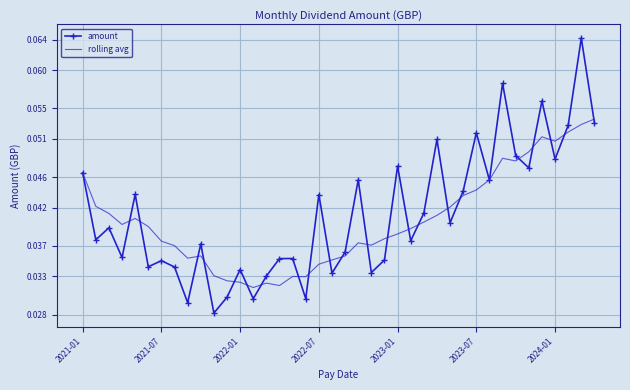

At how many categories does at least one series exceed 0?

40